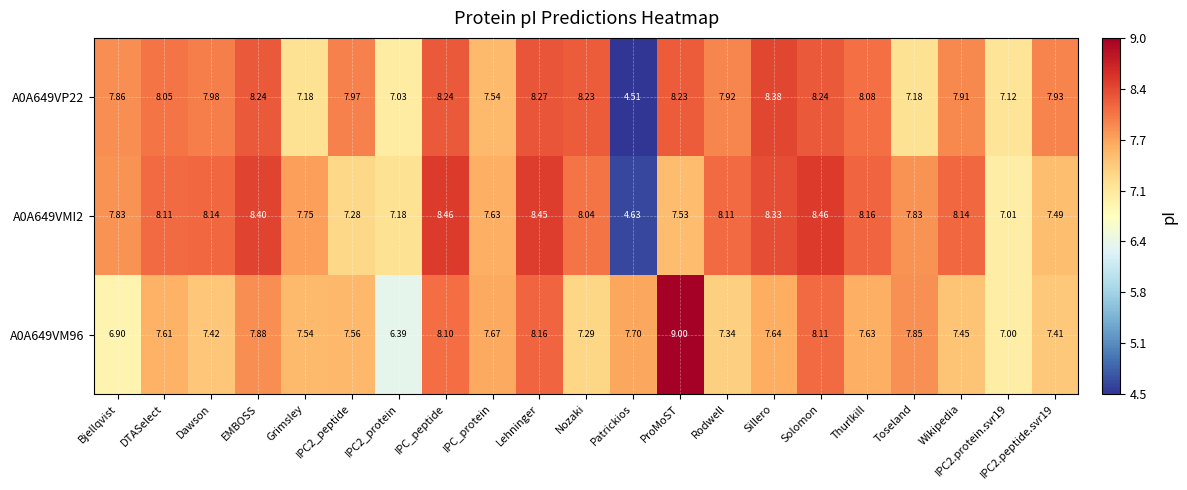

List the series in order of their peak value, highest first.

A0A649VM96, A0A649VMI2, A0A649VP22